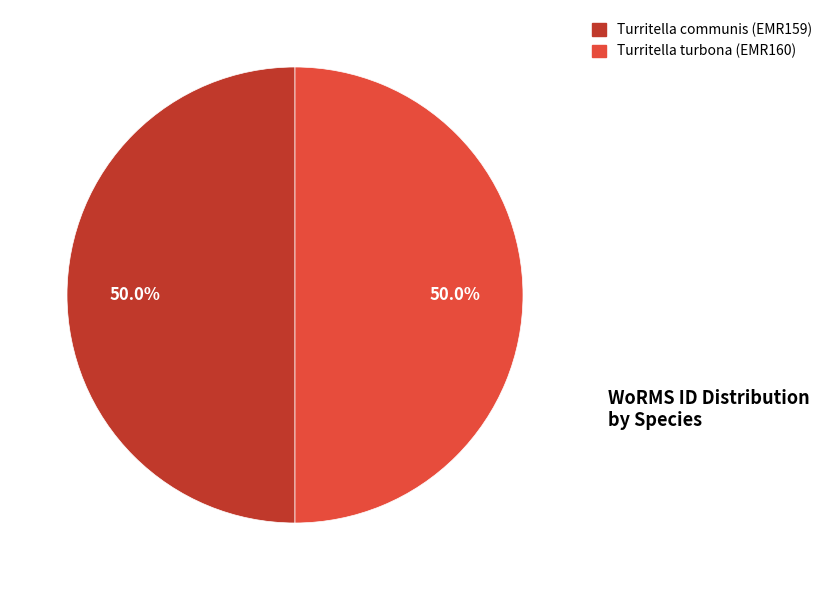

What percentage do Turritella communis (EMR159) and Turritella turbona (EMR160) together represent?

100.0%